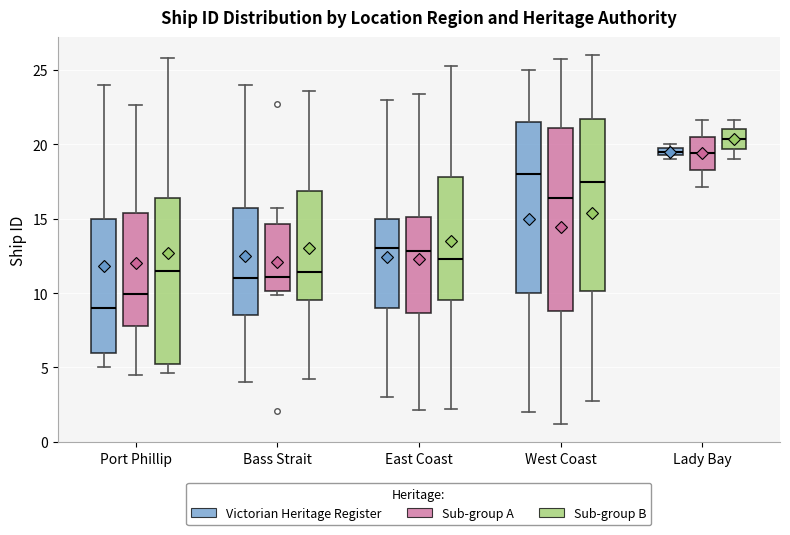

Comparing the boxes themselves (not the whiskers), which one is the tallest?

West Coast (Sub-group A)